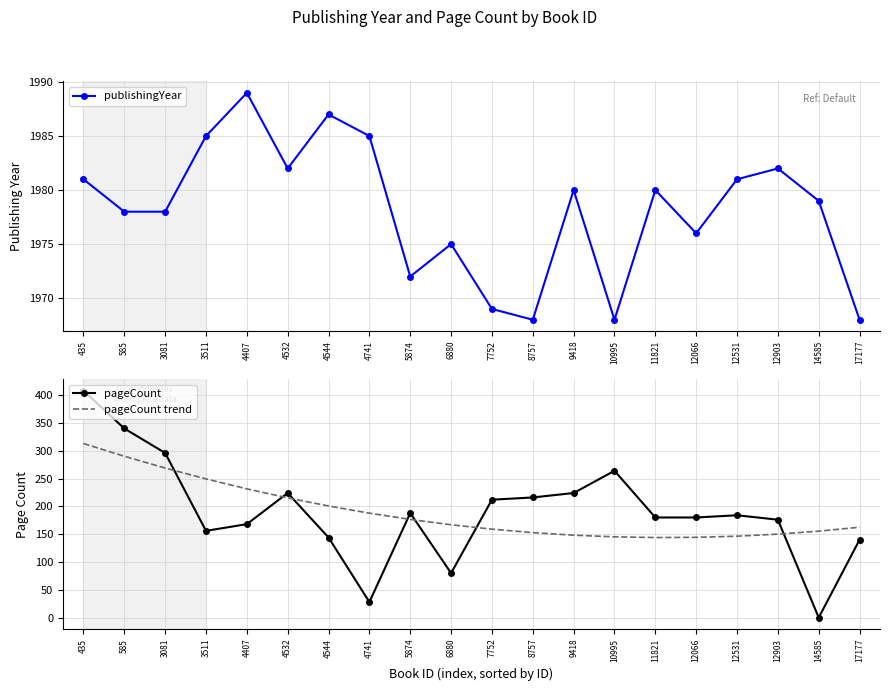

At how many categories does at least one series exceed 365?

20